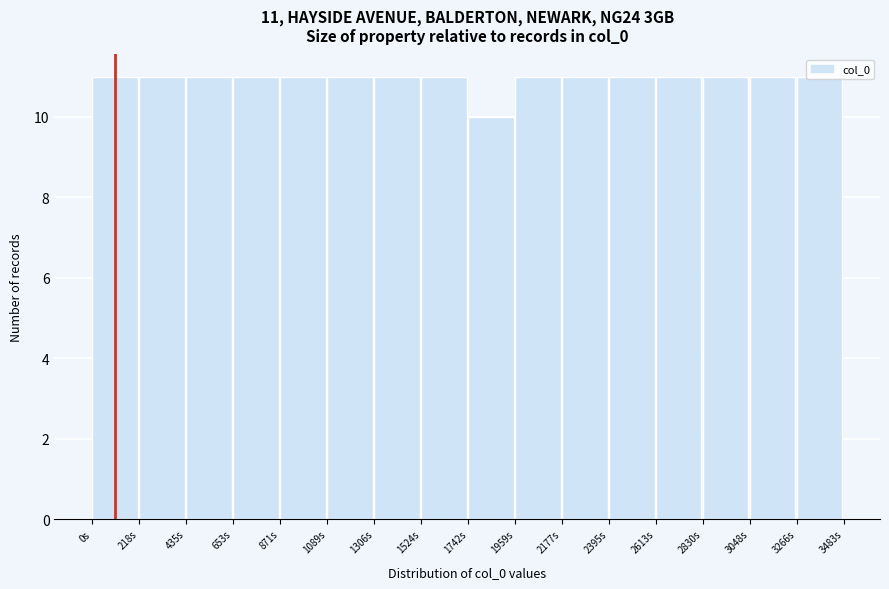

Which category has the lowest value across all series?

1742s